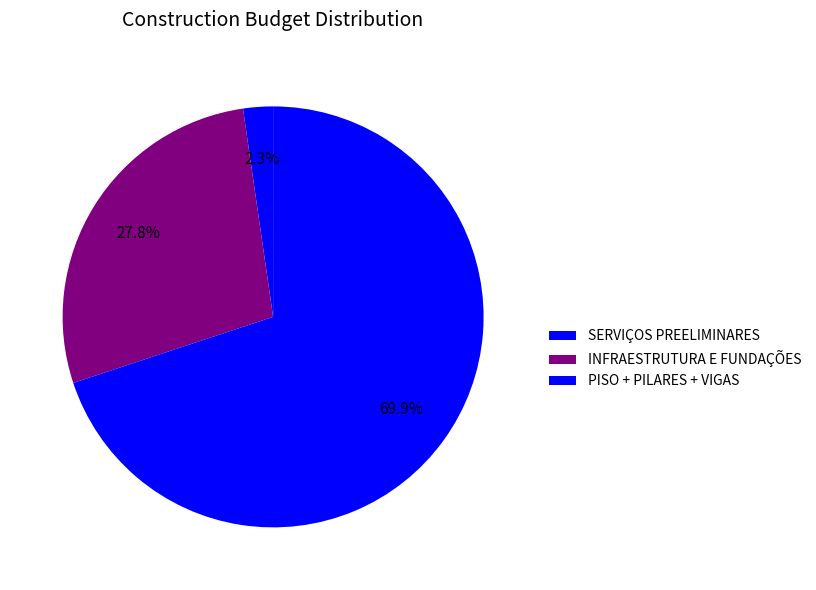

Which category has the smallest portion of the pie?

SERVIÇOS PREELIMINARES